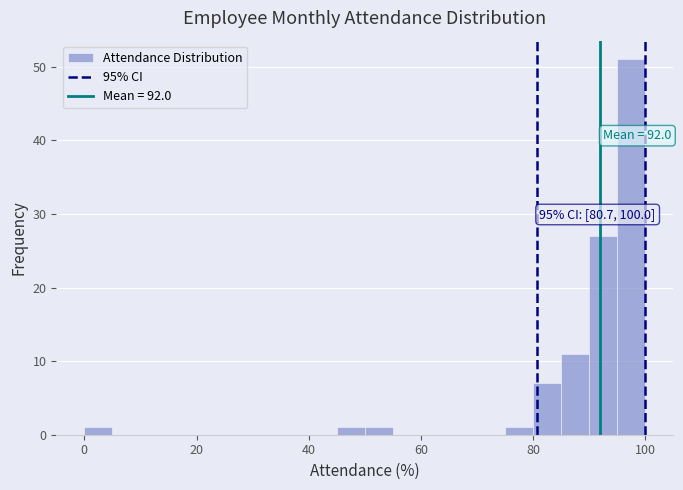

Read against the x-axis, roughly where is the centre of the tallest bar?

98